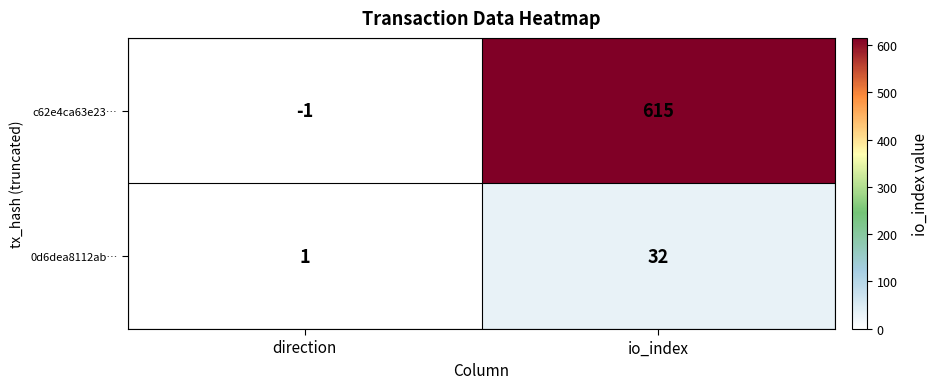

True or false: 0d6dea8112ab… has a value of 17 at io_index.

False